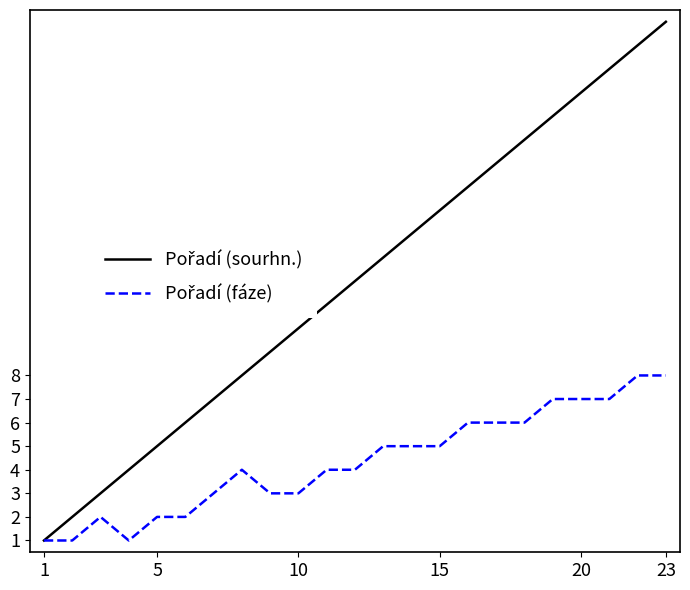

What is the maximum value shown in the chart?

23